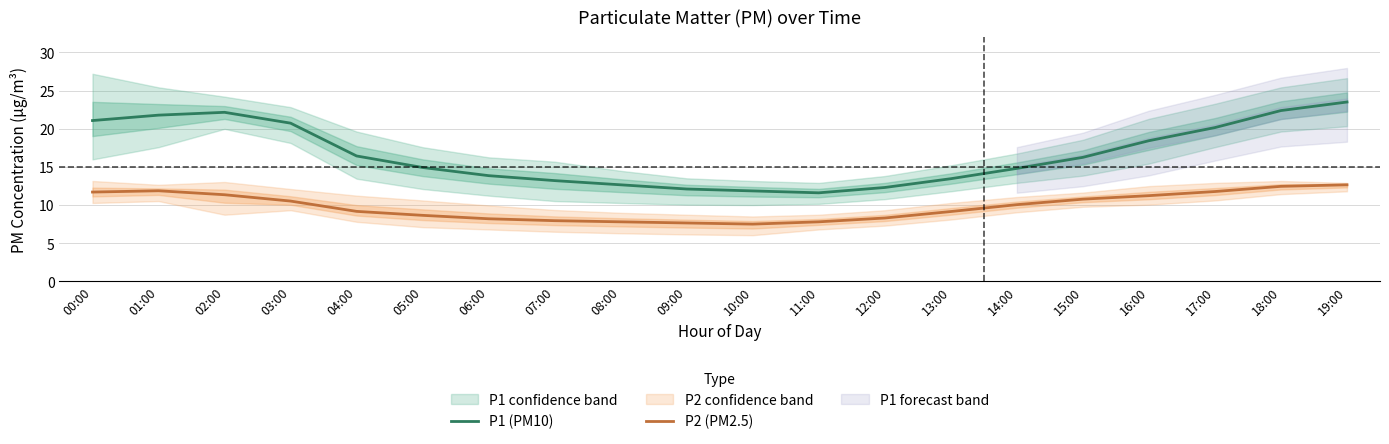

What is the value of the P1 (PM10) point at the 20th from the left?

23.5